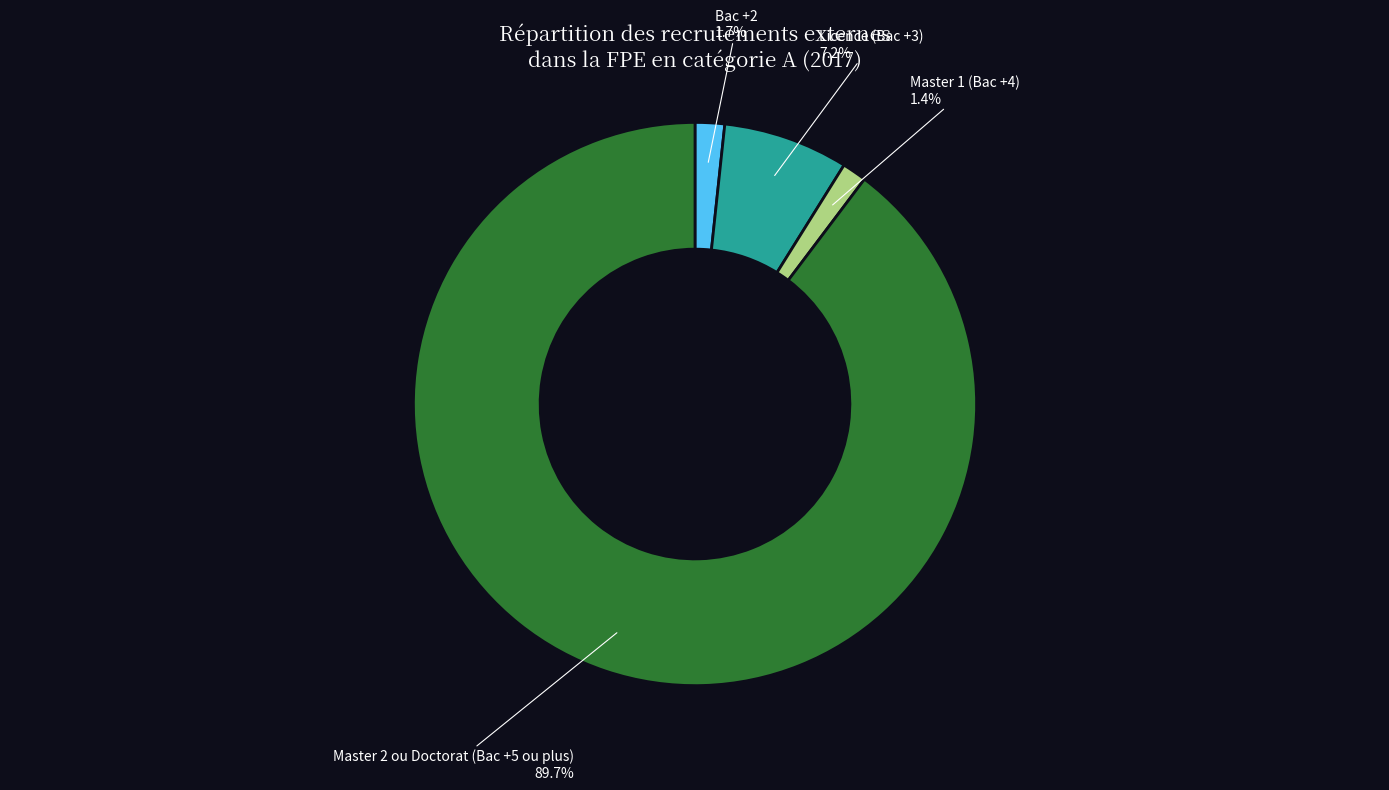

Does any single category account for the majority?

Yes